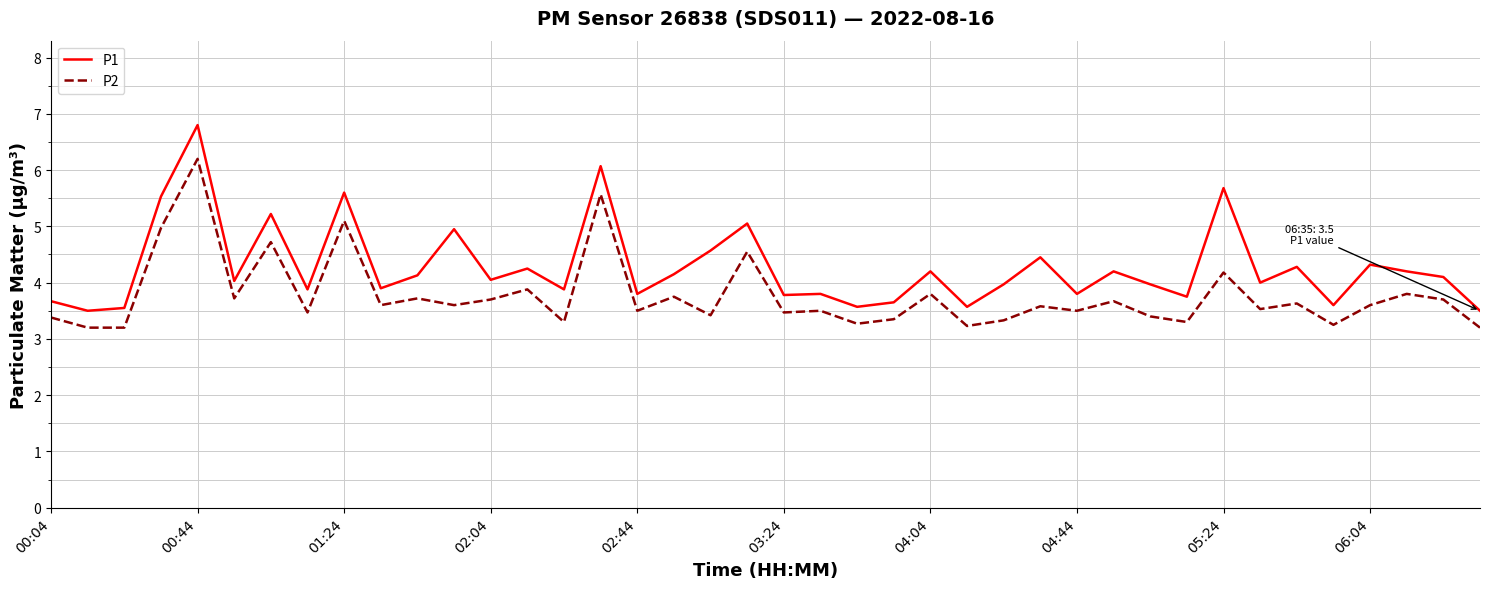

Does the chart have visible grid lines?

Yes